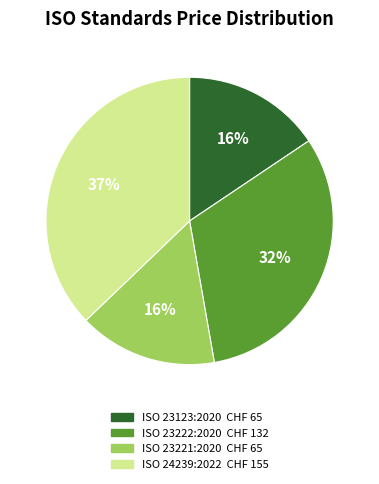

What is the ratio of the value at ISO 23222:2020 to the value at ISO 24239:2022?

0.9